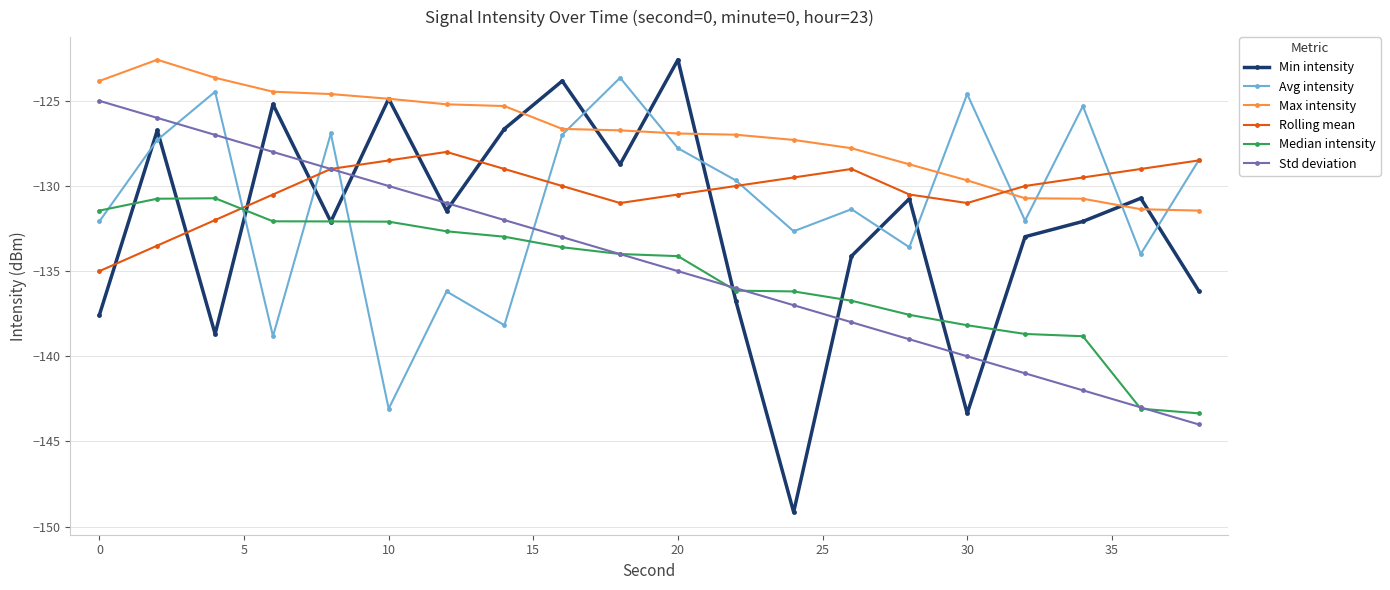

True or false: Std deviation and Avg intensity intersect in this chart.

True